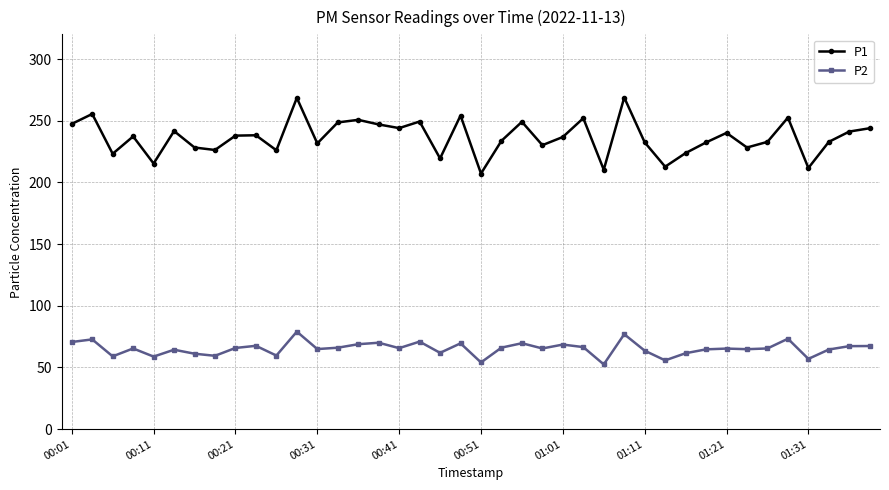

Which series has the largest total across all categories?

P1